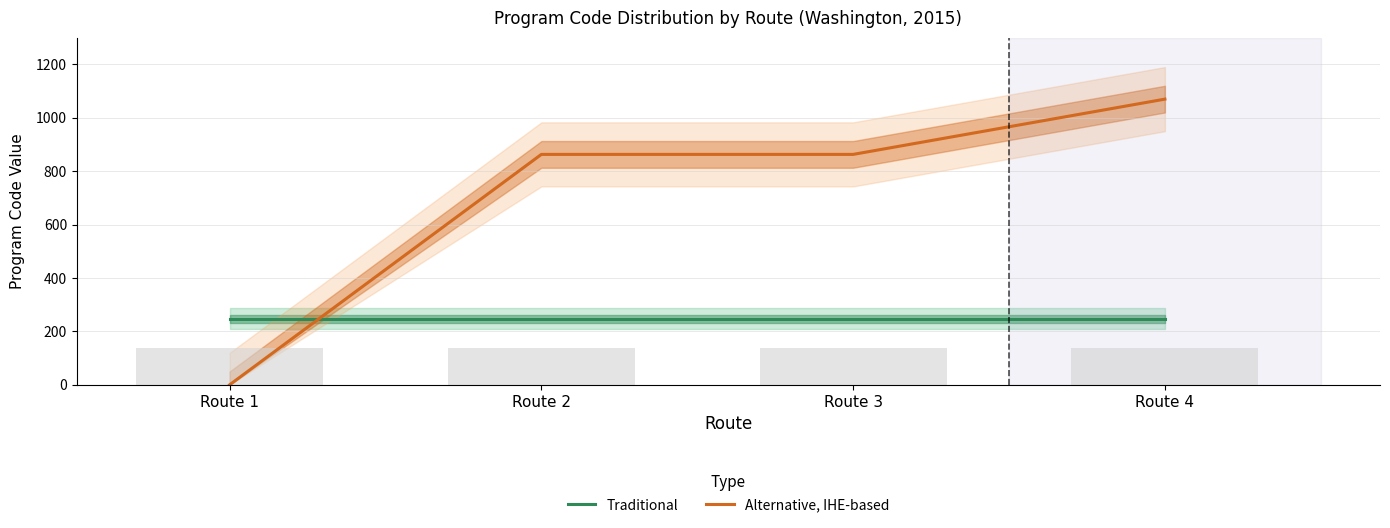

Reading left to right, what are all the values shown in this chart?

Traditional: Route 1=248	Route 2=248	Route 3=248	Route 4=248
Alternative, IHE-based: Route 1=0	Route 2=863	Route 3=863	Route 4=1070